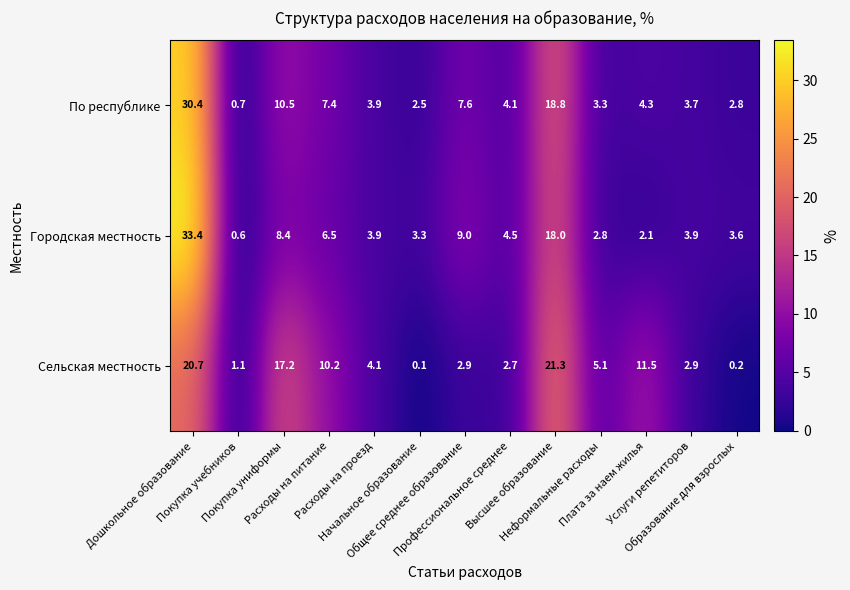

At which category is the sum across all series the highest?

Дошкольное образование